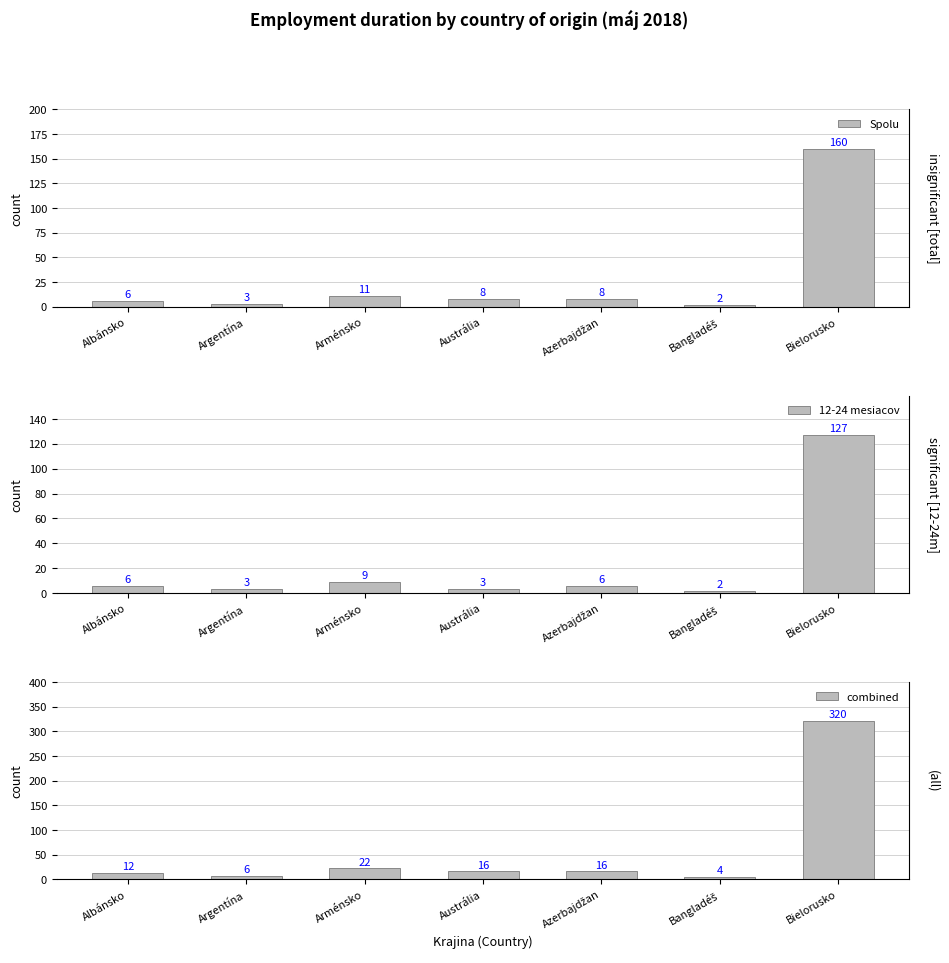

What is the label of the 4th bar from the left?

Austrália